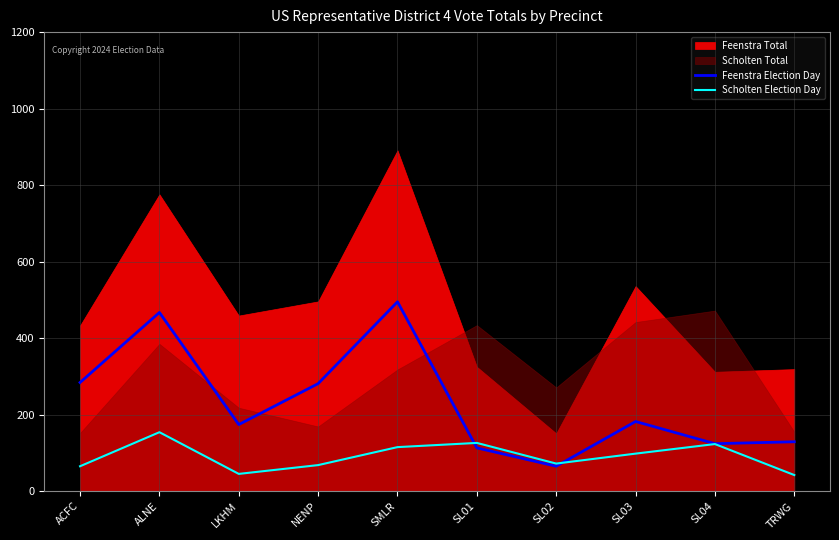

What position from the right is LKHM?

8